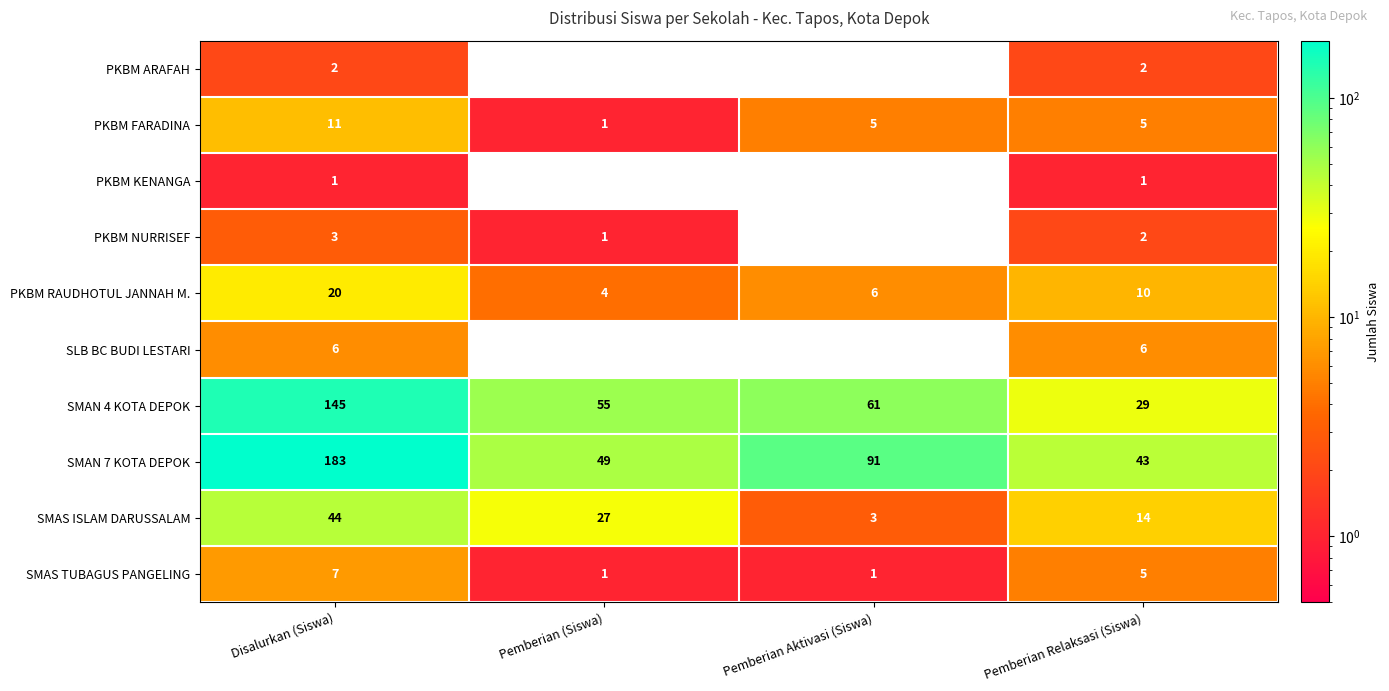

At which category is the sum across all series the highest?

Disalurkan (Siswa)